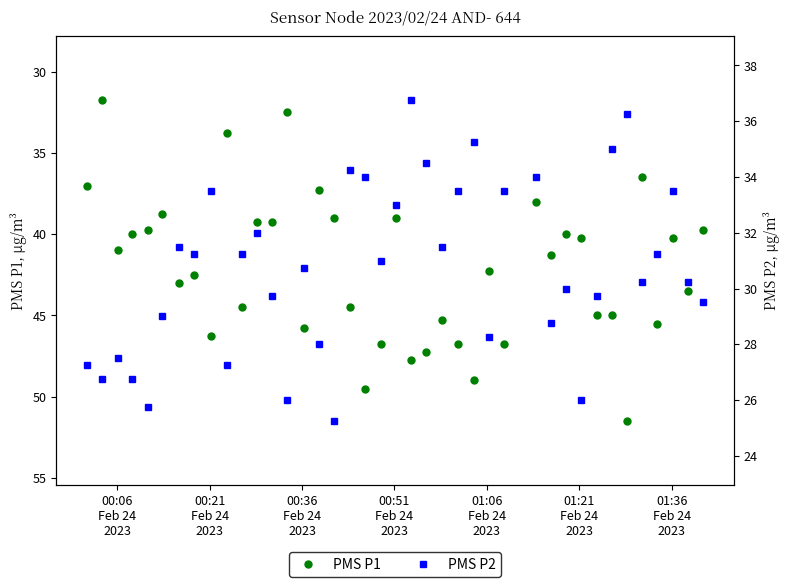

What is the value of the PMS P1 point at the 34th from the left?

45.0